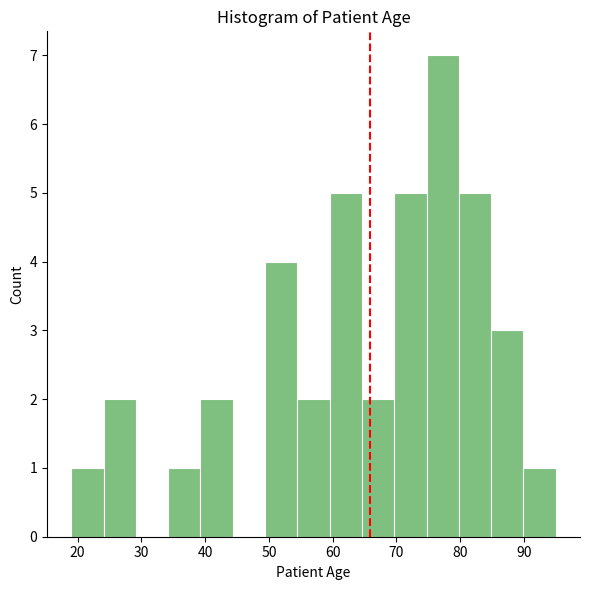

How tall is the bar that spans 24 to 29 on the x-axis? Neither the bar edges nor the heights are printed on the chart, so give them approximately, as read against the axes.

2